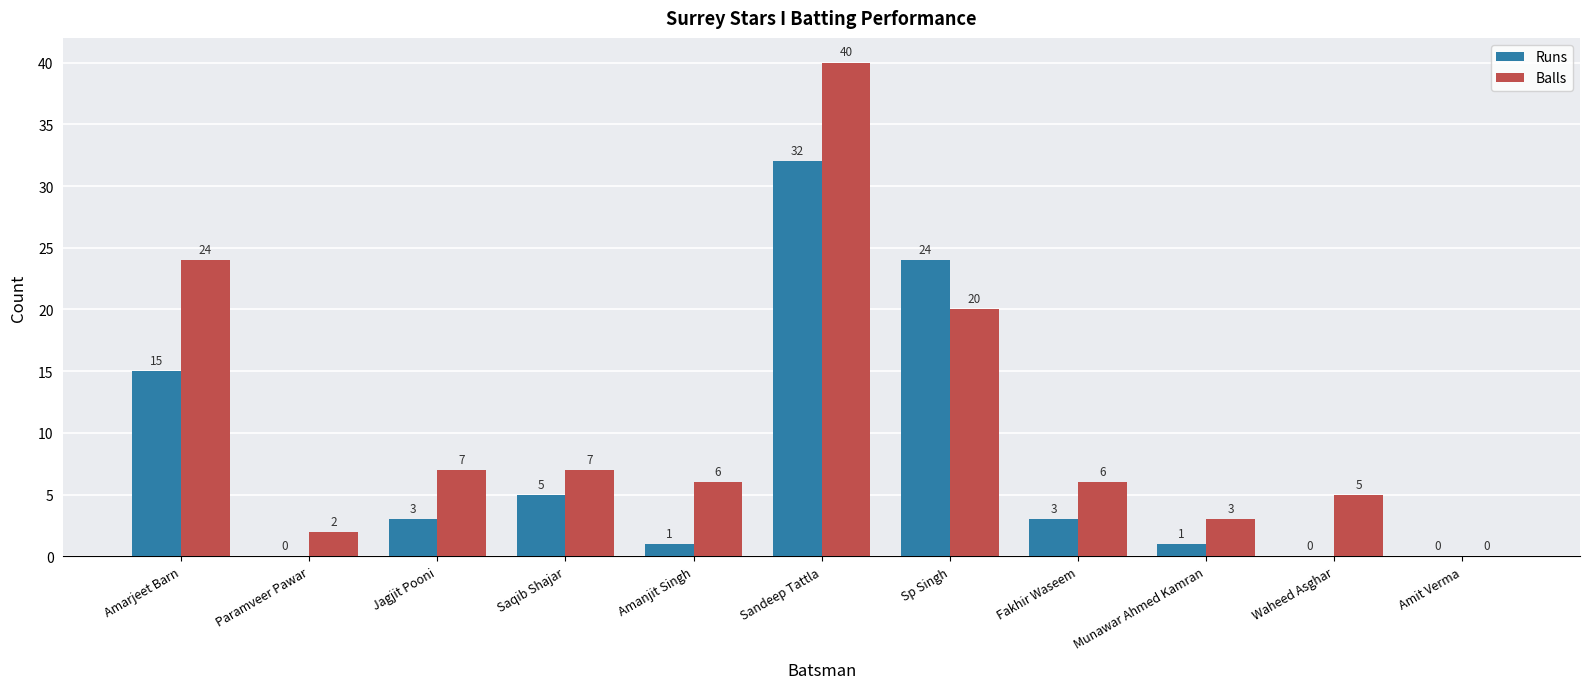

What is the spread (max minus min) of values at Fakhir Waseem?

3